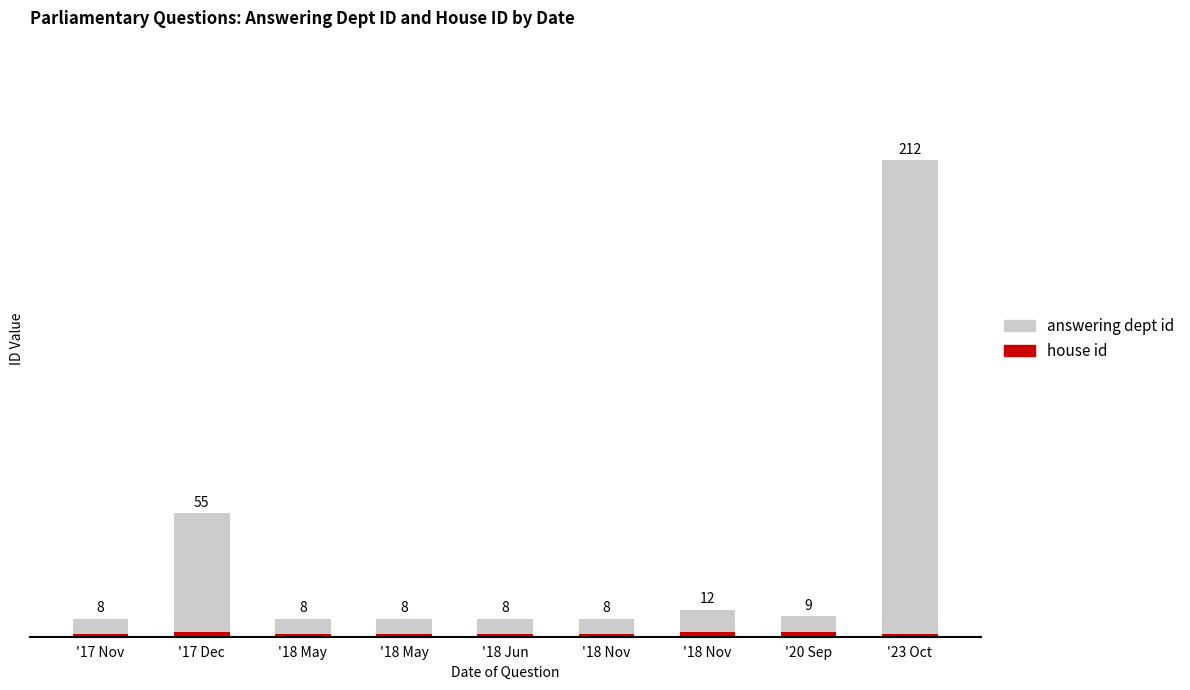

The answering dept id series shows 7 at '18 Jun. True or false?

True